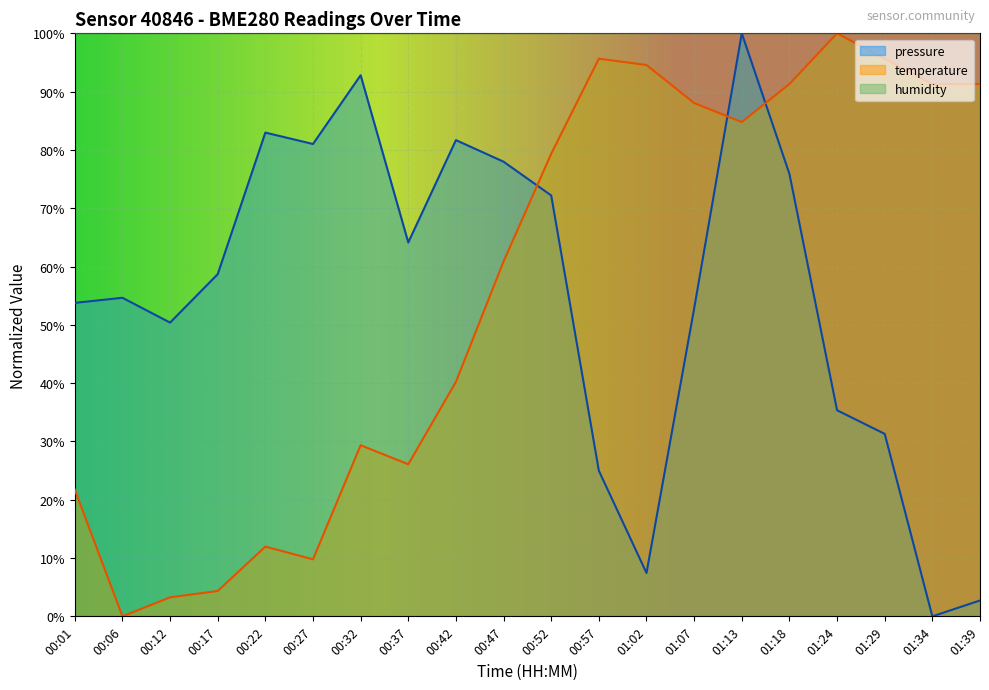

Is the value of pressure at 00:22 greater than the value of temperature at 01:18?

No